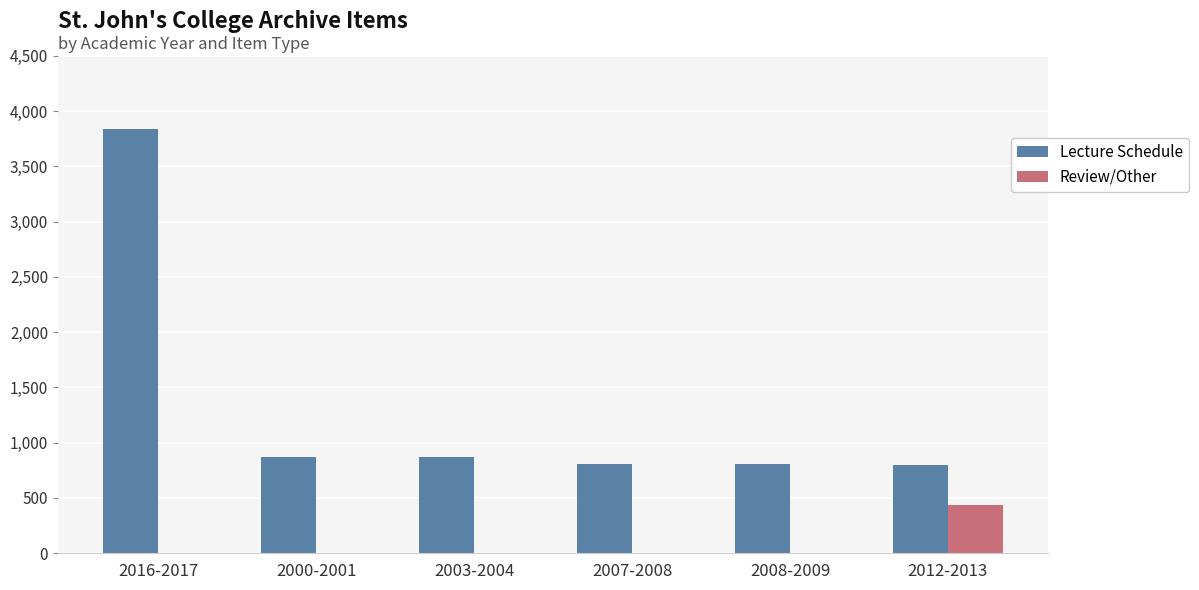

At which label does Lecture Schedule reach its peak?

2016-2017